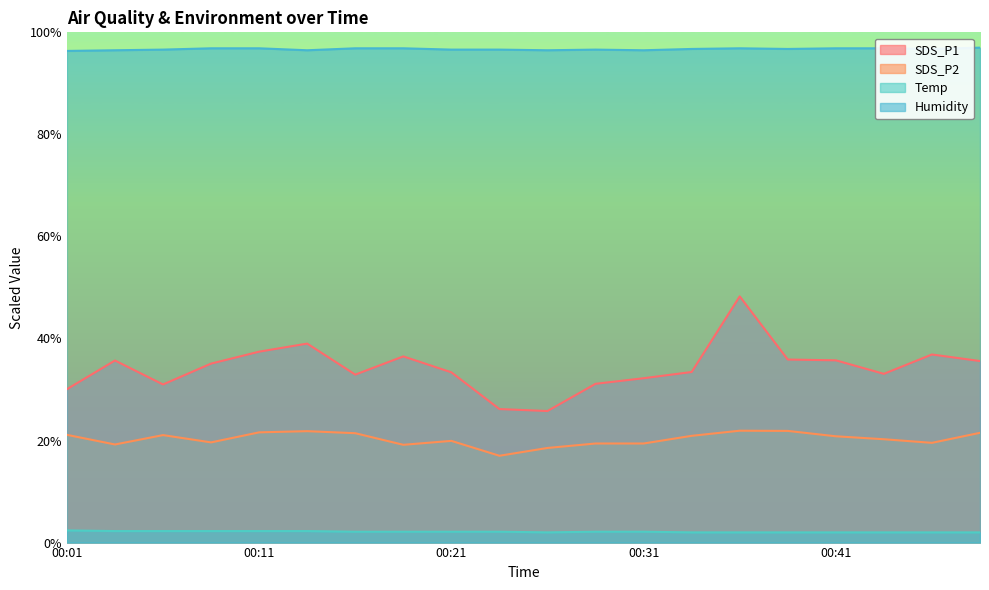

Which category has the lowest value across all series?

00:26